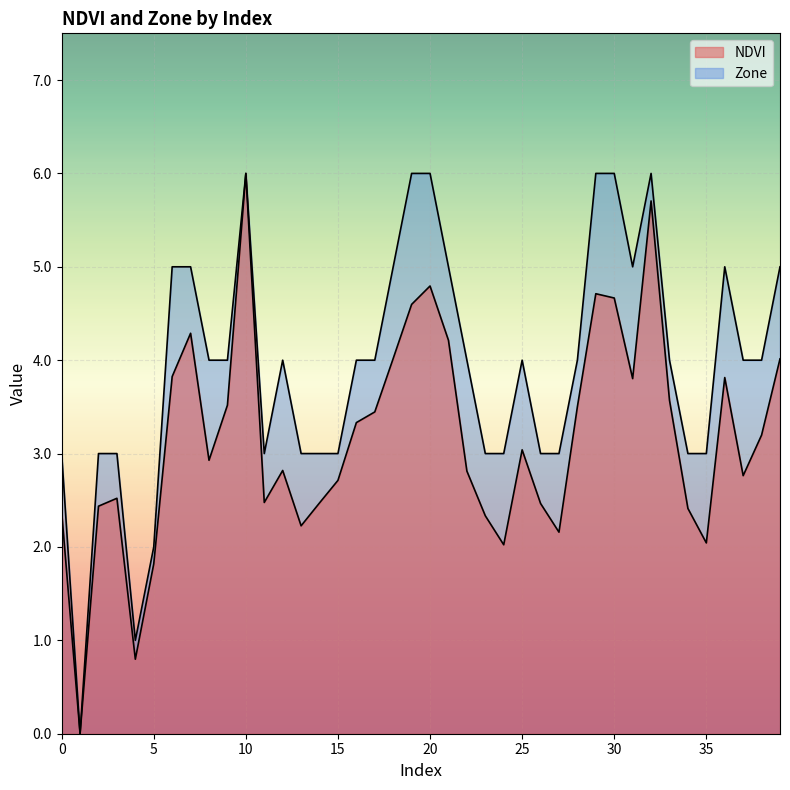

The Zone series shows 6.1 at 17. True or false?

False